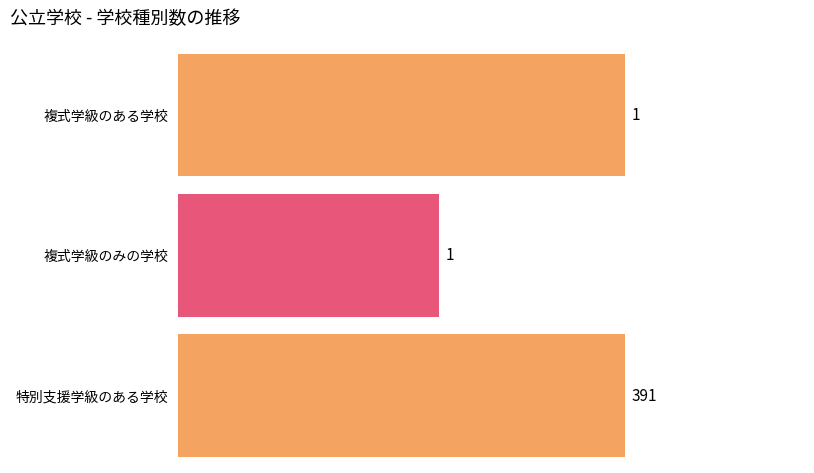

What is the difference between the second highest and second lowest values in the 特別支援学級のある学校 series?

1